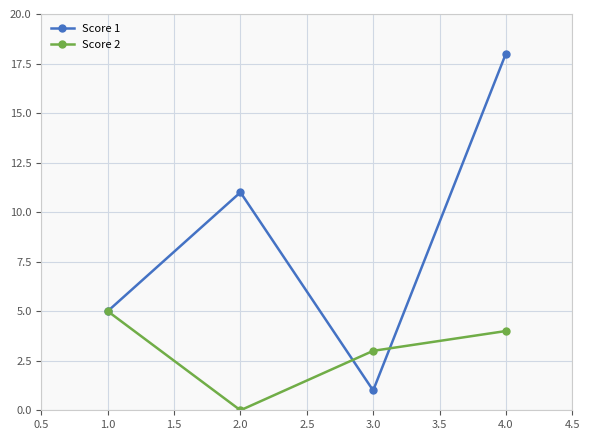

How many series are shown in this chart?

2